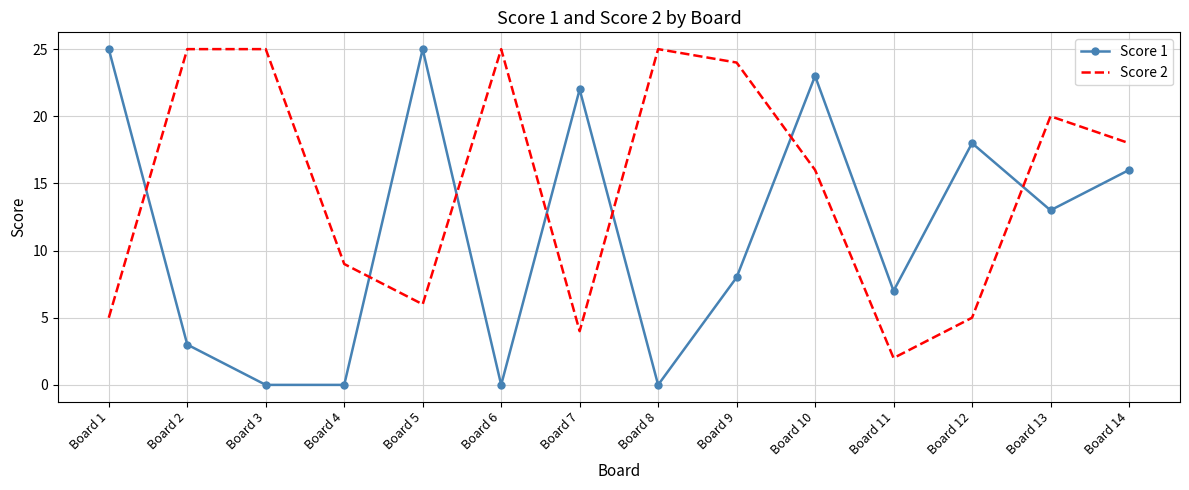

Is the value of Score 2 at Board 14 greater than the value of Score 1 at Board 4?

Yes